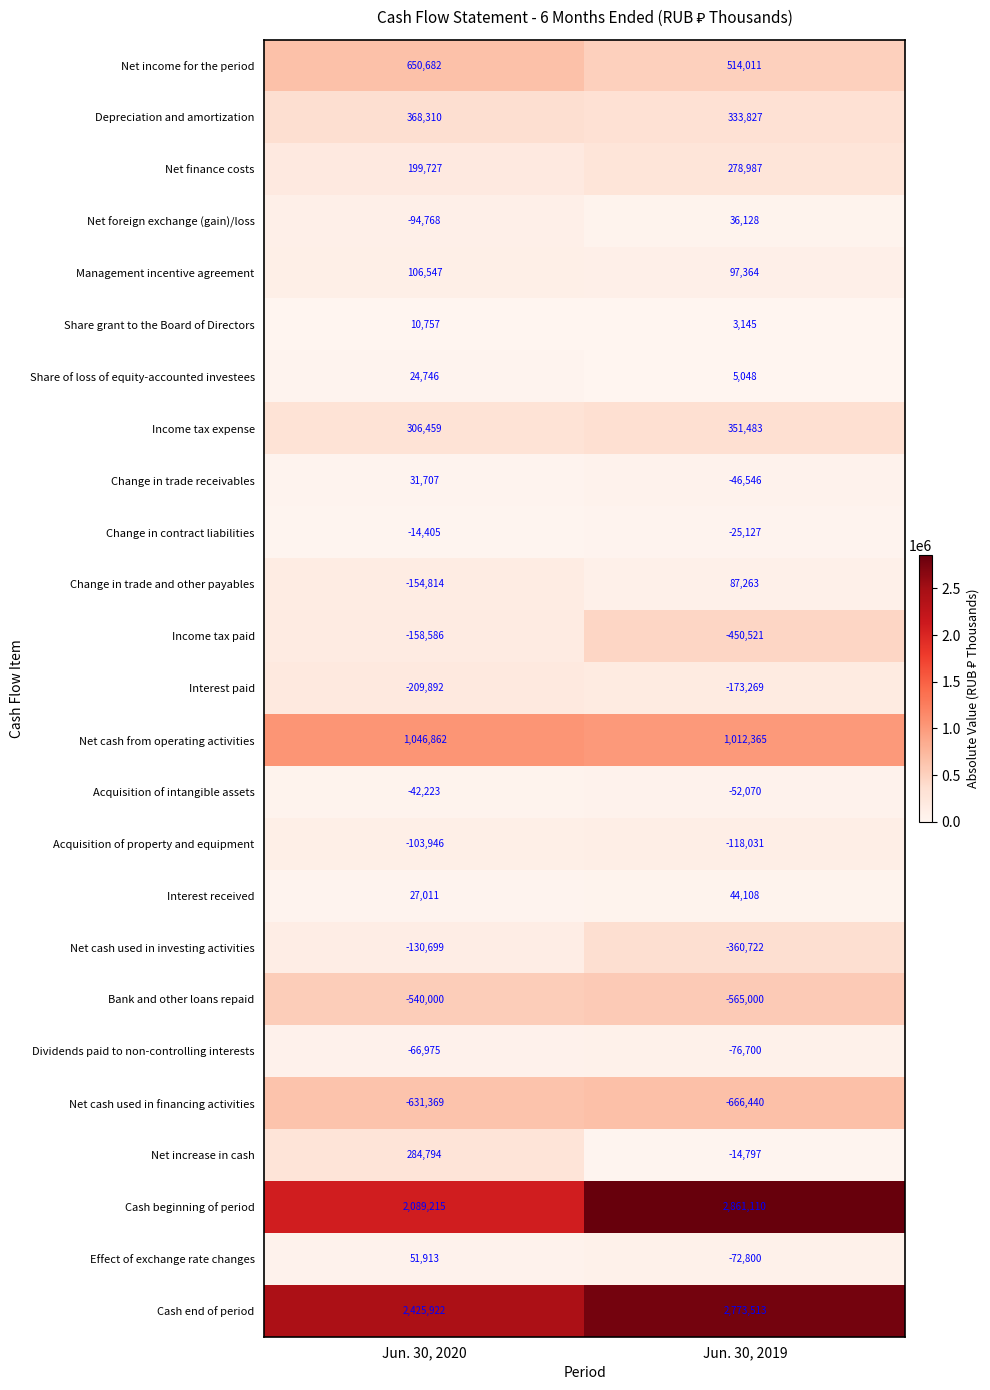

Which label corresponds to the largest value in the chart?

Jun. 30, 2019